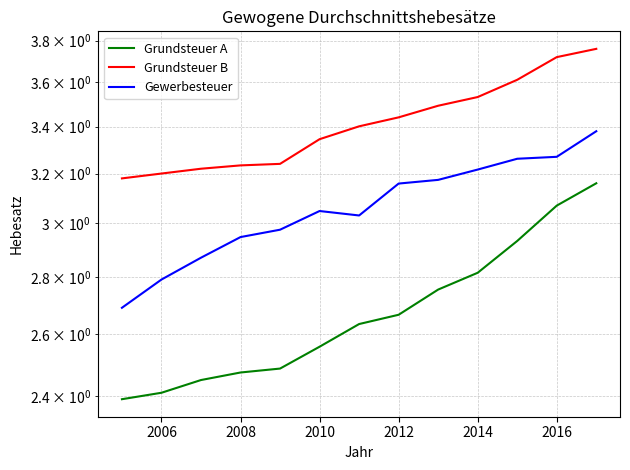

What value does the Gewerbesteuer series have at 2006?

2.8